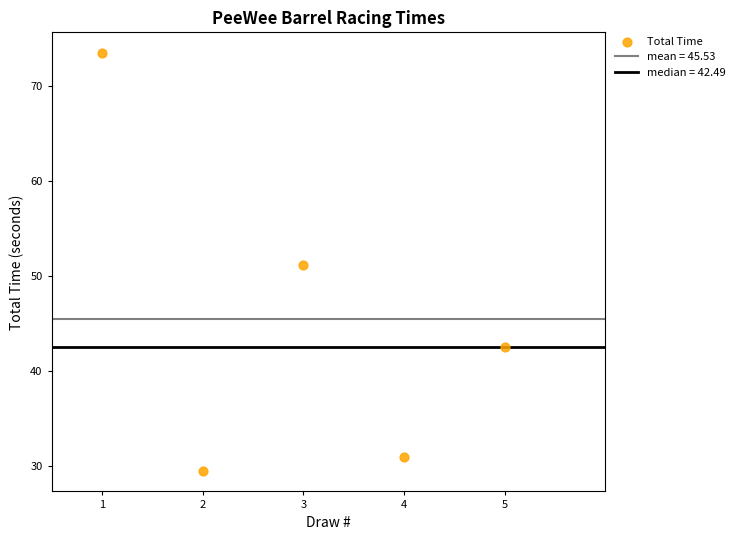

What is the average Y value?

45.5